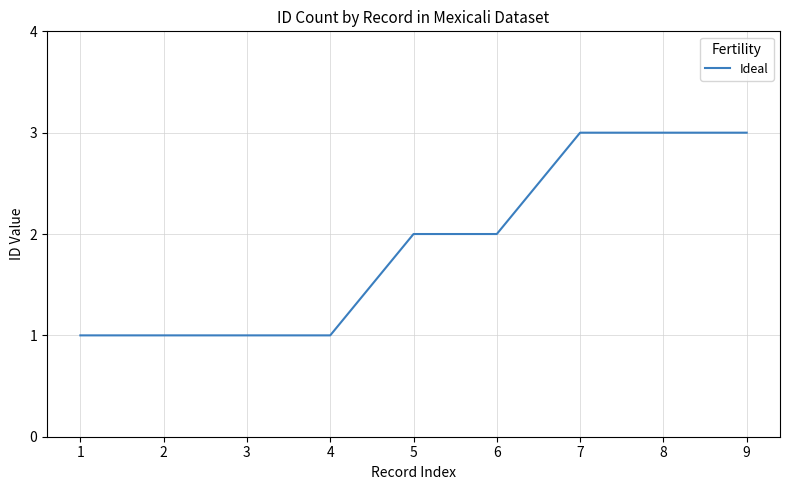

What is the difference between the values at 6 and 2?

1